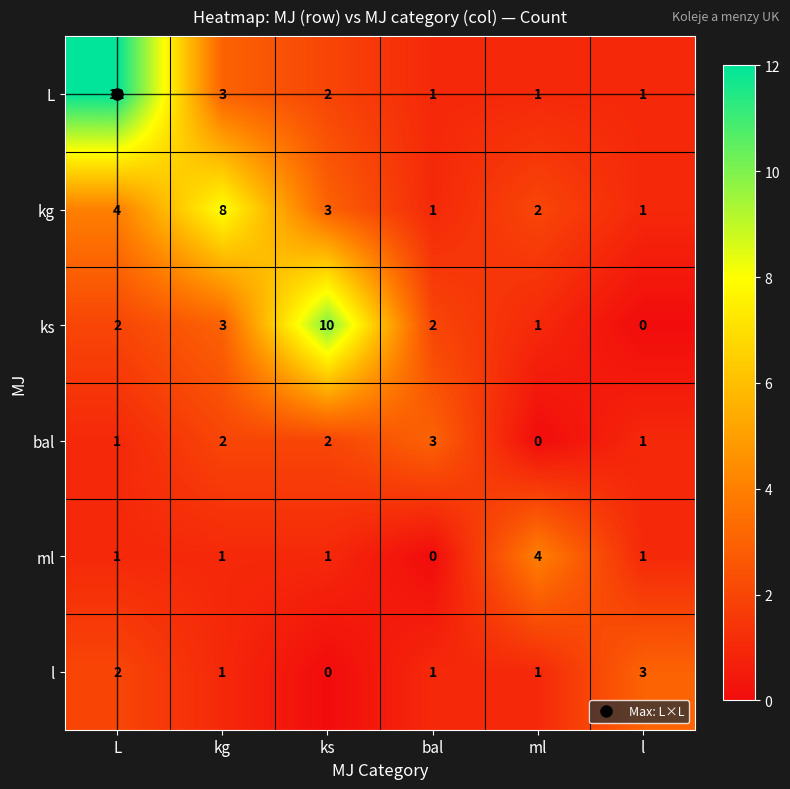

What is the total value across all series at ks?

18